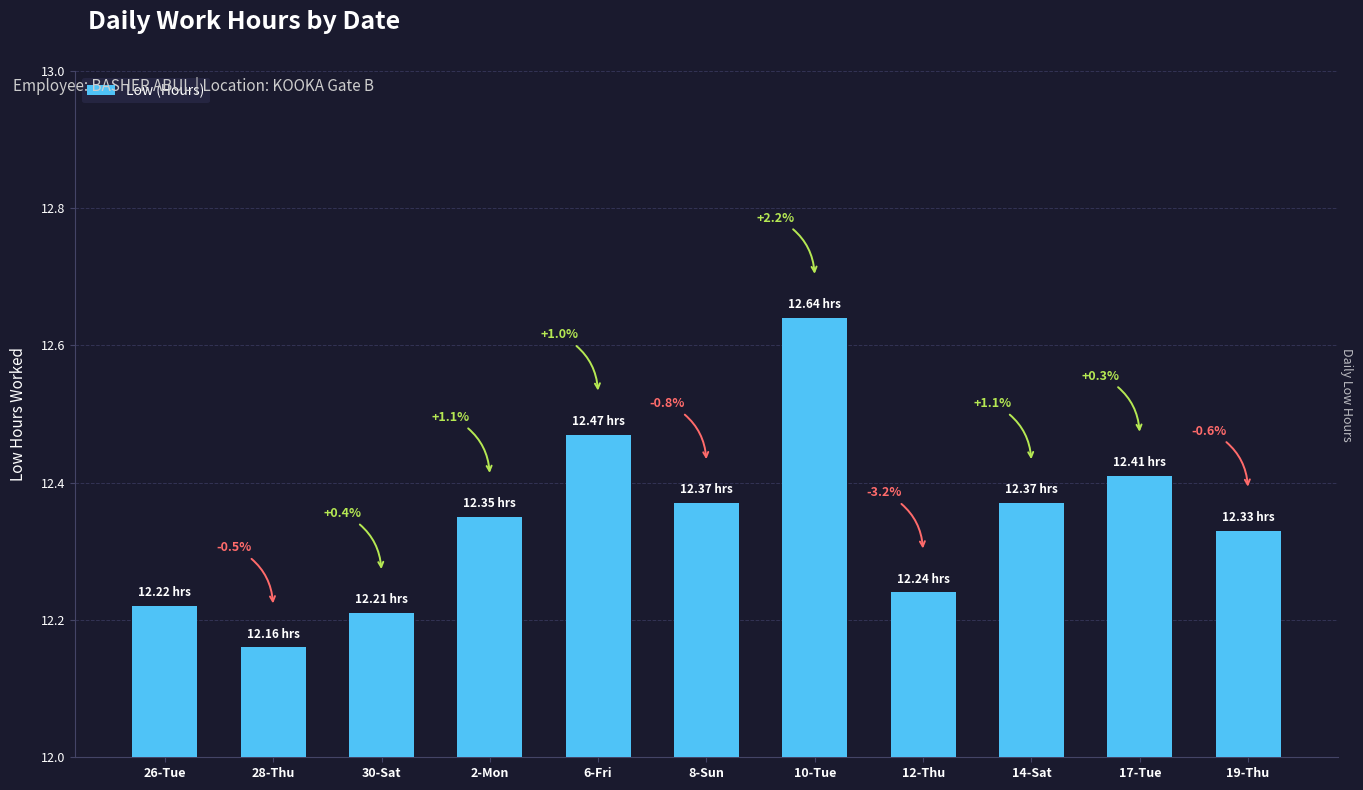

What is the difference between the maximum and second lowest values?

0.4